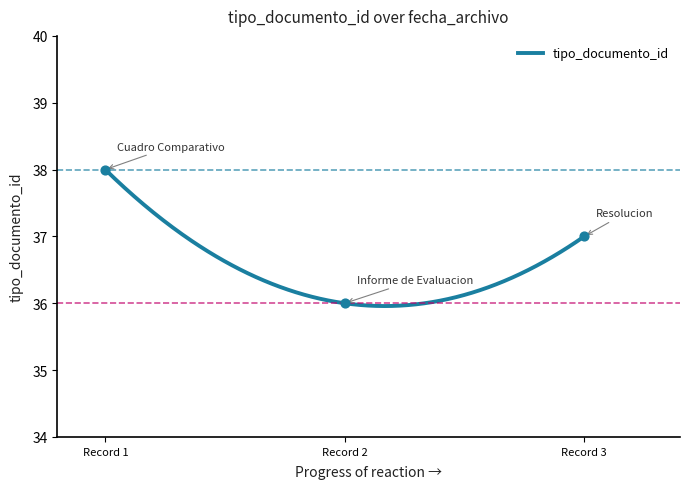

Between Record 3 and Record 1, which is larger?

Record 1